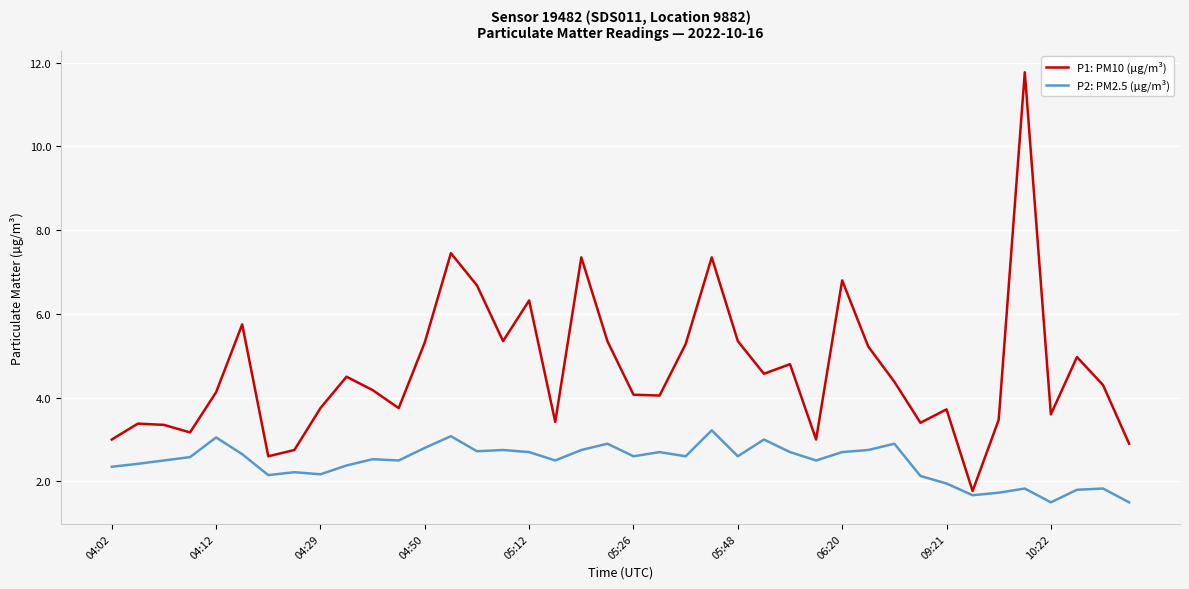

What is the highest value of the P2: PM2.5 (µg/m³) series?

3.2